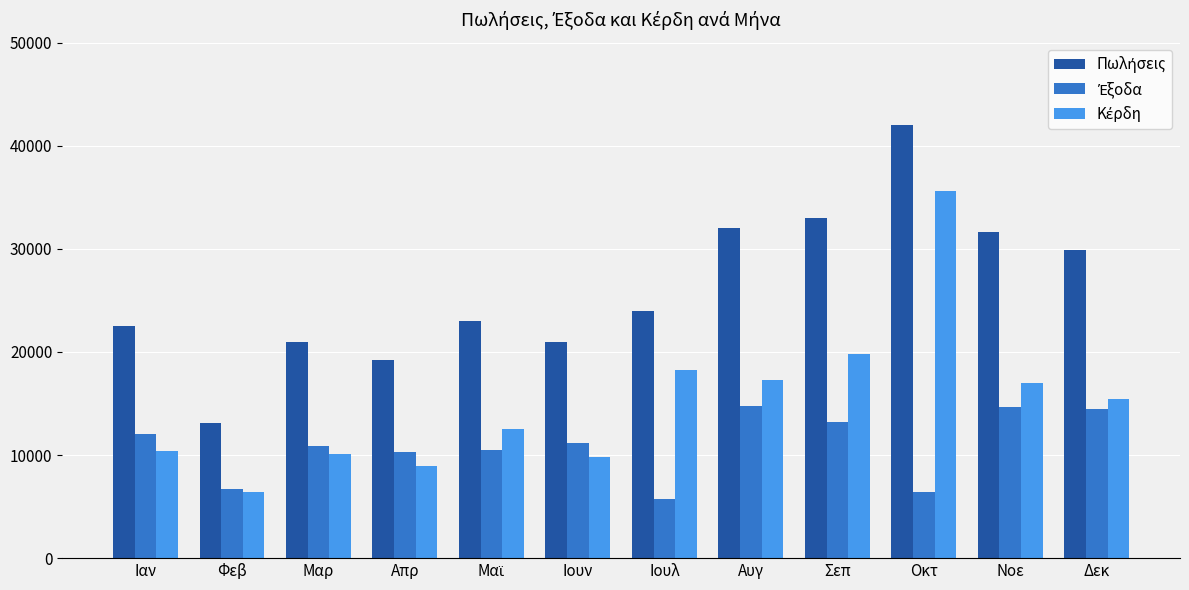

At which category is the sum across all series the highest?

Οκτ